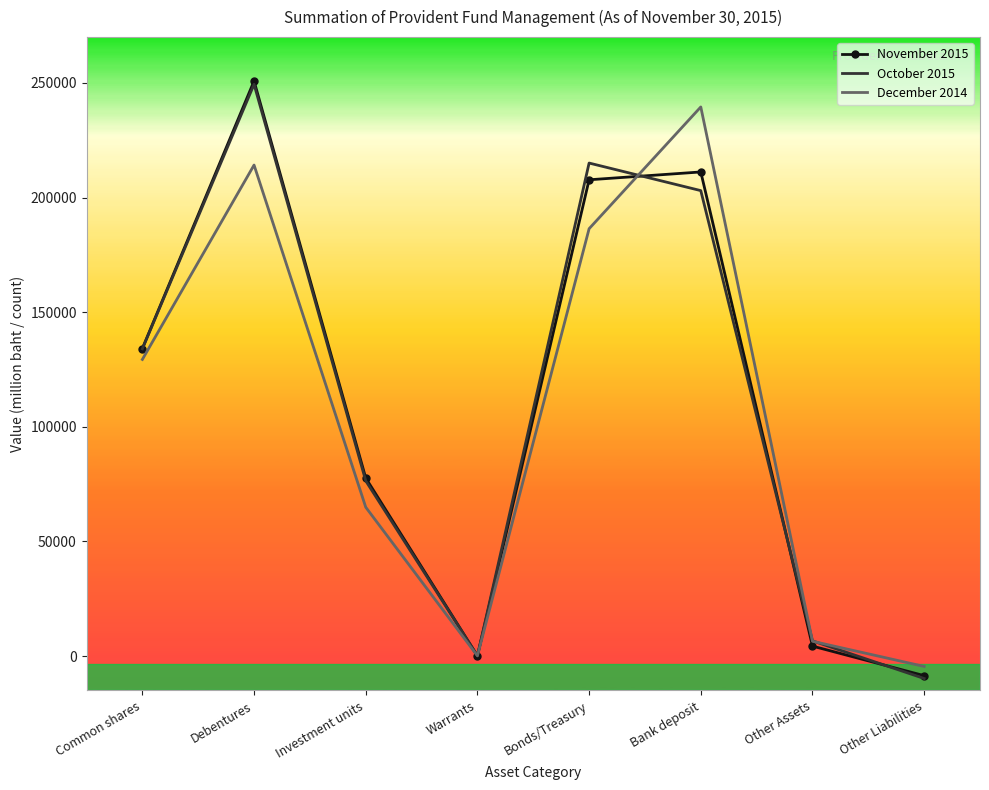

Read the December 2014 value at Other Liabilities.

-4516.7